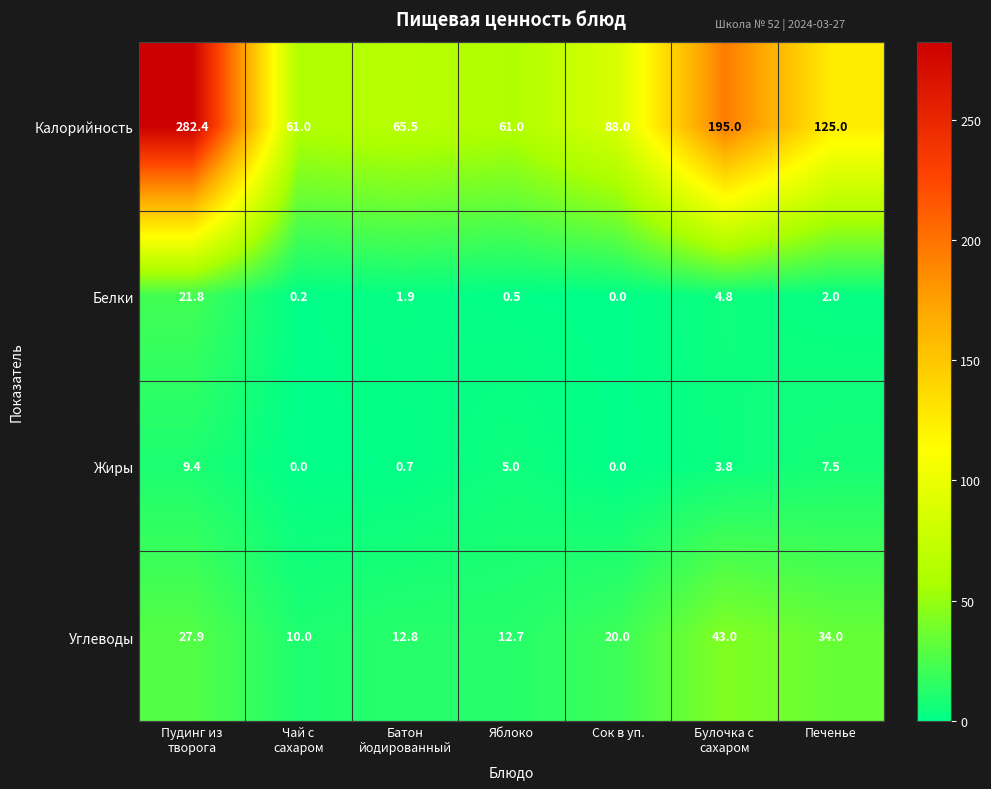

What is the approximate value of Жиры at Печенье?

7.5